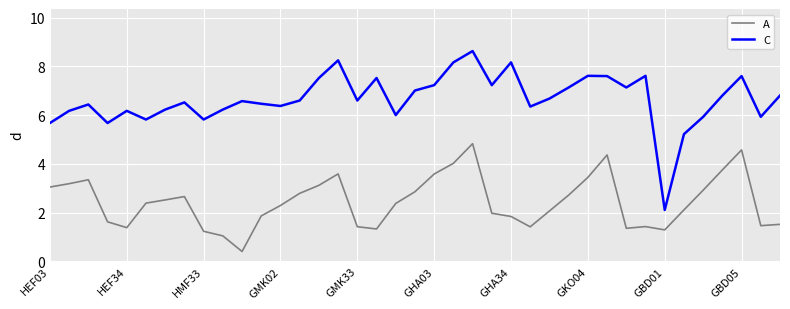

What is the minimum value for A?

0.4